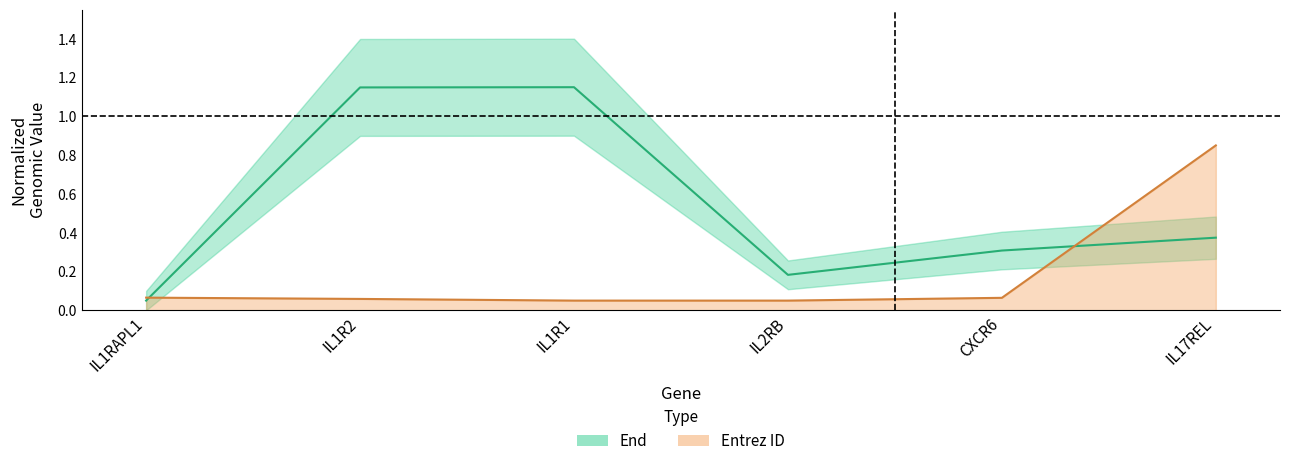

What is the smallest value displayed?

0.1